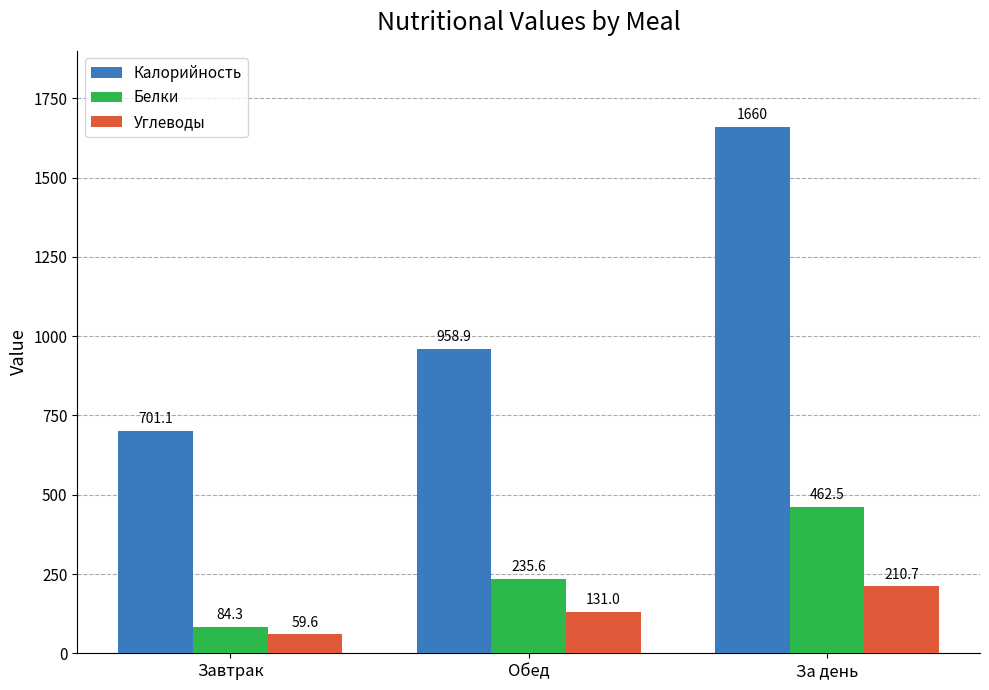

What is the average value of the Белки series?

260.8